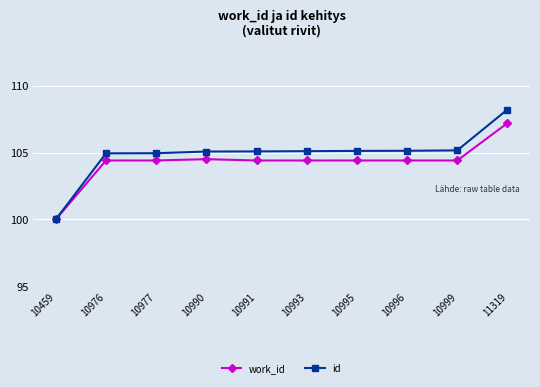

Which series has the largest range (max minus min)?

id